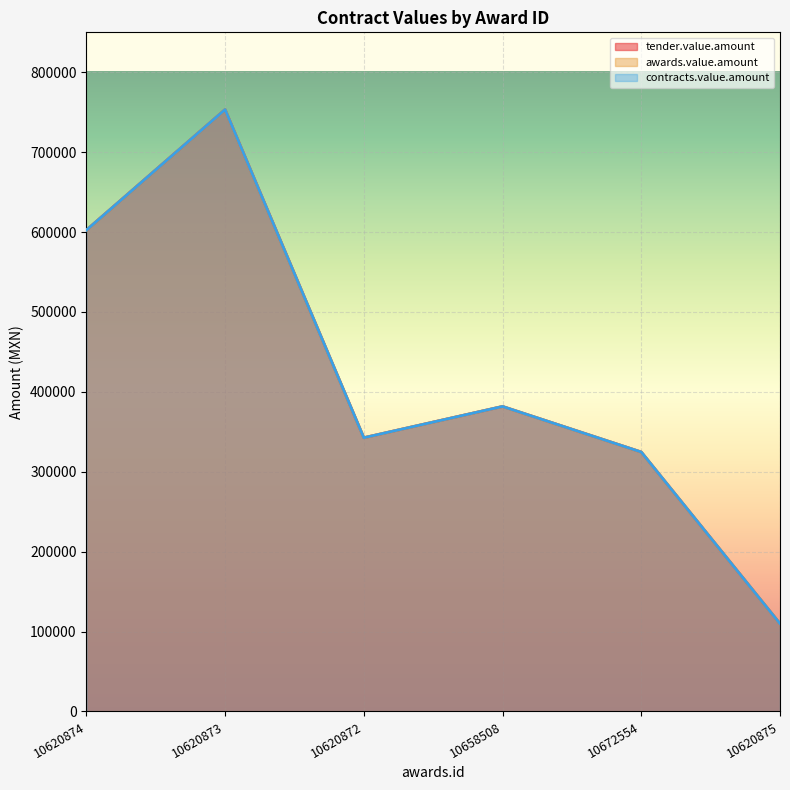

The tender.value.amount series shows 324692.4 at 10672554. True or false?

True